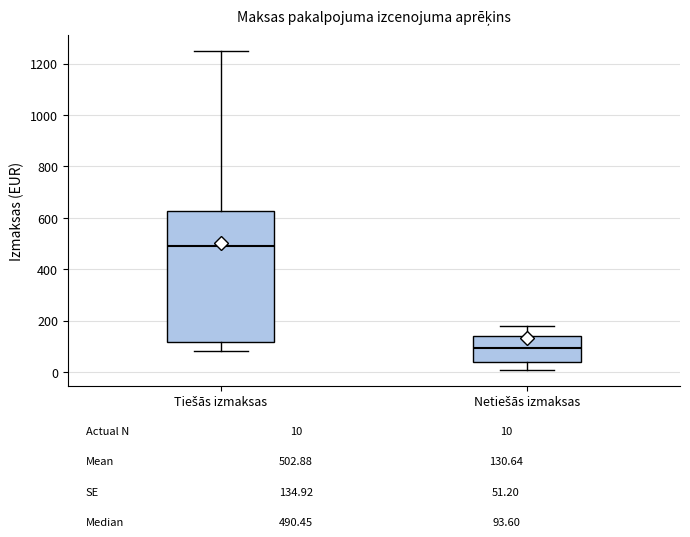

Reading left to right, read every box against the y-axis: the position of its median line, the range the box covers, and the ends of its whiskers. The values are not printed on the chart, so give them approximately, as read against the axis.

Tiešās izmaksas: median 500, box 120 to 620, whiskers 80 to 1240
Netiešās izmaksas: median 100, box 40 to 140, whiskers 0 to 180